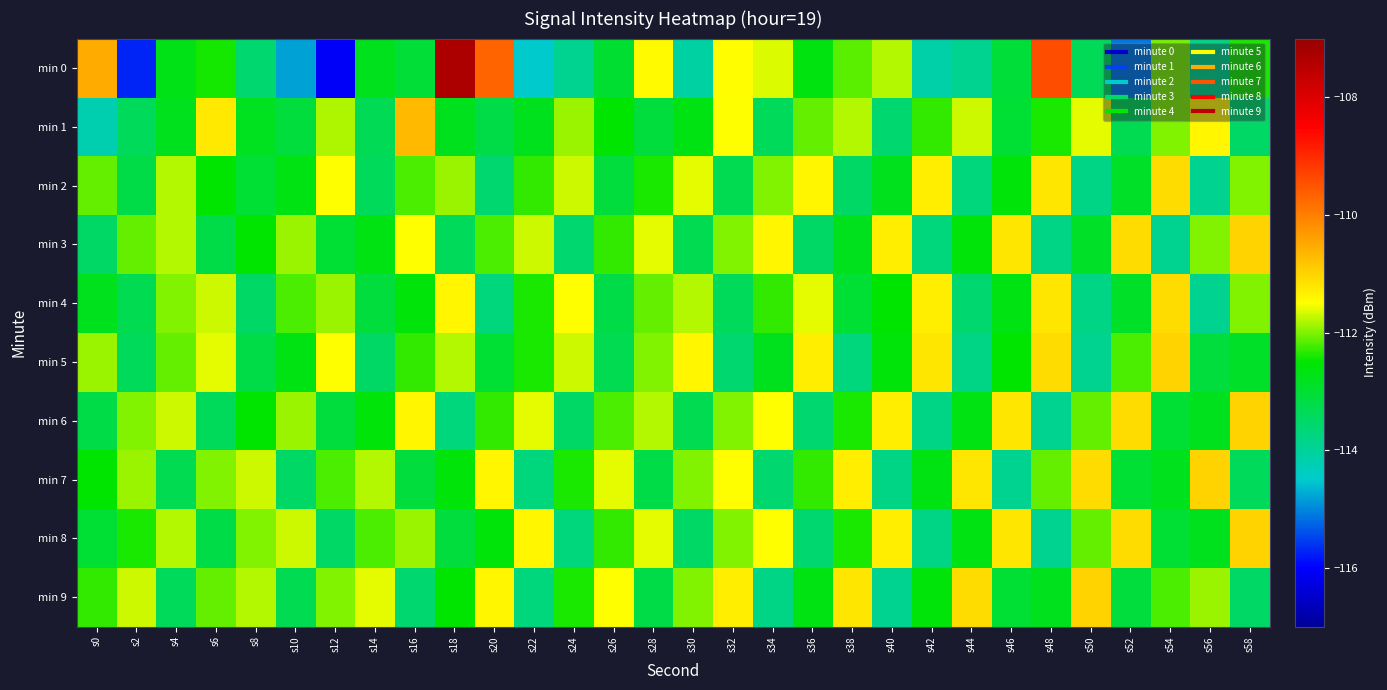

Reading right to left, list all the values displayed in this chart.

min 0: s58=-112.4	s56=-113.8	s54=-112.0	s52=-115.1	s50=-113.3	s48=-109.4	s46=-113.1	s44=-113.9	s42=-114.1	s40=-111.8	s38=-112.1	s36=-112.7	s34=-111.6	s32=-111.5	s30=-114.1	s28=-111.4	s26=-113.0	s24=-113.9	s22=-114.5	s20=-109.7	s18=-107.3	s16=-113.0	s14=-112.8	s12=-116.1	s10=-114.8	s8=-113.6	s6=-112.4	s4=-112.7	s2=-115.7	s0=-110.5
min 1: s58=-113.5	s56=-111.4	s54=-112.0	s52=-113.3	s50=-111.6	s48=-112.4	s46=-113.0	s44=-111.7	s42=-112.3	s40=-113.6	s38=-111.8	s36=-112.1	s34=-113.4	s32=-111.5	s30=-112.7	s28=-113.1	s26=-112.5	s24=-111.9	s22=-112.8	s20=-113.2	s18=-112.8	s16=-110.7	s14=-113.3	s12=-111.8	s10=-113.1	s8=-112.8	s6=-111.3	s4=-112.8	s2=-113.4	s0=-114.2
min 2: s58=-112.0	s56=-113.9	s54=-111.1	s52=-112.9	s50=-113.8	s48=-111.2	s46=-112.6	s44=-113.7	s42=-111.3	s40=-112.8	s38=-113.5	s36=-111.4	s34=-112.0	s32=-113.3	s30=-111.6	s28=-112.4	s26=-113.1	s24=-111.7	s22=-112.3	s20=-113.6	s18=-111.9	s16=-112.2	s14=-113.4	s12=-111.5	s10=-112.7	s8=-113.0	s6=-112.5	s4=-111.8	s2=-113.2	s0=-112.1
min 3: s58=-111.0	s56=-112.0	s54=-113.9	s52=-111.1	s50=-112.9	s48=-113.8	s46=-111.2	s44=-112.6	s42=-113.7	s40=-111.3	s38=-112.8	s36=-113.5	s34=-111.4	s32=-112.0	s30=-113.3	s28=-111.6	s26=-112.3	s24=-113.6	s22=-111.7	s20=-112.2	s18=-113.4	s16=-111.5	s14=-112.7	s12=-113.0	s10=-111.9	s8=-112.5	s6=-113.2	s4=-111.8	s2=-112.1	s0=-113.5
min 4: s58=-112.0	s56=-113.9	s54=-111.1	s52=-112.9	s50=-113.8	s48=-111.2	s46=-112.7	s44=-113.6	s42=-111.3	s40=-112.5	s38=-113.0	s36=-111.6	s34=-112.3	s32=-113.4	s30=-111.8	s28=-112.1	s26=-113.2	s24=-111.5	s22=-112.4	s20=-113.7	s18=-111.4	s16=-112.6	s14=-113.1	s12=-111.9	s10=-112.2	s8=-113.5	s6=-111.7	s4=-112.0	s2=-113.3	s0=-112.8
min 5: s58=-112.9	s56=-113.1	s54=-111.0	s52=-112.2	s50=-113.9	s48=-111.1	s46=-112.5	s44=-113.8	s42=-111.2	s40=-112.6	s38=-113.7	s36=-111.3	s34=-112.8	s32=-113.6	s30=-111.4	s28=-112.0	s26=-113.3	s24=-111.7	s22=-112.4	s20=-113.0	s18=-111.8	s16=-112.3	s14=-113.5	s12=-111.5	s10=-112.7	s8=-113.2	s6=-111.6	s4=-112.1	s2=-113.4	s0=-111.9
min 6: s58=-111.0	s56=-112.8	s54=-113.0	s52=-111.1	s50=-112.1	s48=-113.9	s46=-111.2	s44=-112.7	s42=-113.8	s40=-111.3	s38=-112.4	s36=-113.6	s34=-111.5	s32=-112.0	s30=-113.3	s28=-111.8	s26=-112.2	s24=-113.5	s22=-111.6	s20=-112.3	s18=-113.7	s16=-111.4	s14=-112.6	s12=-113.1	s10=-111.9	s8=-112.5	s6=-113.4	s4=-111.7	s2=-112.0	s0=-113.2
min 7: s58=-113.4	s56=-111.0	s54=-112.8	s52=-113.0	s50=-111.1	s48=-112.1	s46=-113.9	s44=-111.2	s42=-112.7	s40=-113.8	s38=-111.3	s36=-112.3	s34=-113.6	s32=-111.5	s30=-112.0	s28=-113.2	s26=-111.6	s24=-112.4	s22=-113.7	s20=-111.4	s18=-112.6	s16=-113.1	s14=-111.8	s12=-112.2	s10=-113.5	s8=-111.7	s6=-112.0	s4=-113.3	s2=-111.9	s0=-112.5
min 8: s58=-111.0	s56=-112.8	s54=-113.0	s52=-111.1	s50=-112.1	s48=-113.9	s46=-111.2	s44=-112.7	s42=-113.8	s40=-111.3	s38=-112.4	s36=-113.6	s34=-111.5	s32=-112.0	s30=-113.5	s28=-111.6	s26=-112.3	s24=-113.7	s22=-111.4	s20=-112.6	s18=-113.1	s16=-111.9	s14=-112.2	s12=-113.5	s10=-111.7	s8=-112.0	s6=-113.2	s4=-111.8	s2=-112.4	s0=-113.0
min 9: s58=-113.5	s56=-111.9	s54=-112.2	s52=-113.1	s50=-111.0	s48=-112.8	s46=-113.0	s44=-111.1	s42=-112.6	s40=-113.9	s38=-111.2	s36=-112.7	s34=-113.8	s32=-111.3	s30=-112.0	s28=-113.2	s26=-111.5	s24=-112.4	s22=-113.7	s20=-111.4	s18=-112.5	s16=-113.6	s14=-111.6	s12=-112.0	s10=-113.3	s8=-111.8	s6=-112.1	s4=-113.4	s2=-111.7	s0=-112.3